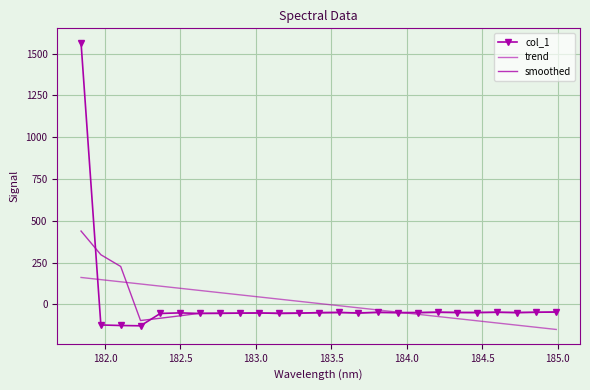

After their last crossing, which series has the higher values: smoothed or col_1?

col_1